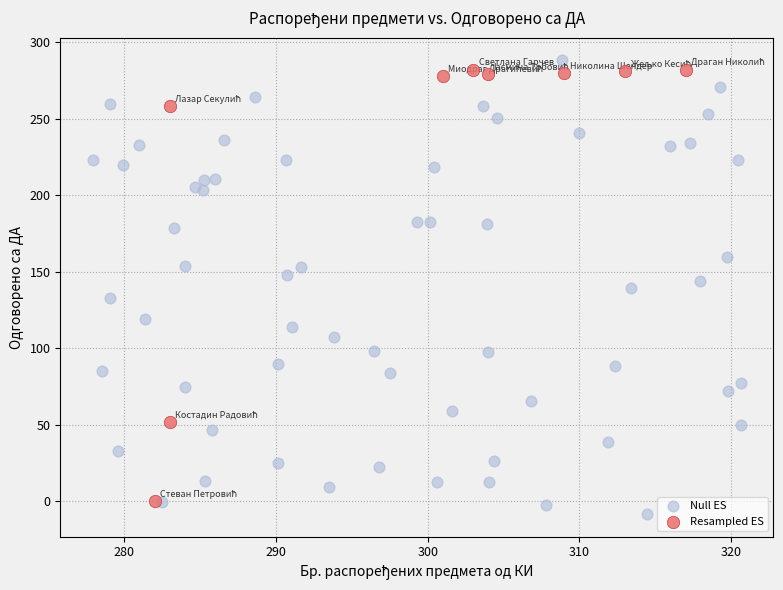

What are all the series names shown in the legend?

Null ES, Resampled ES